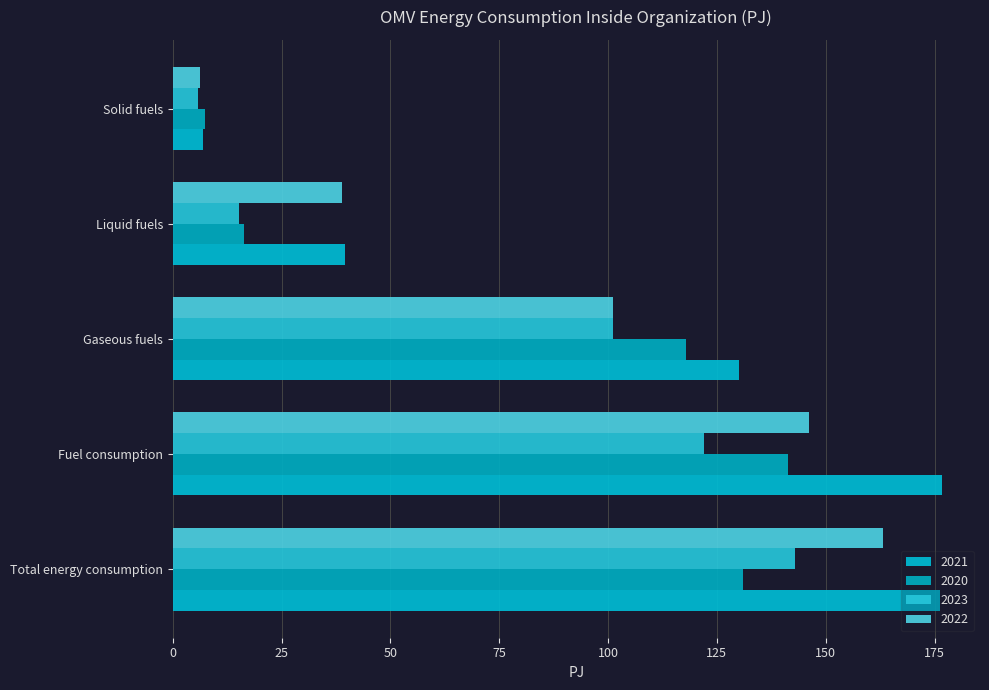

What is the difference between the 2022 values at Fuel consumption and Total energy consumption?

17.1